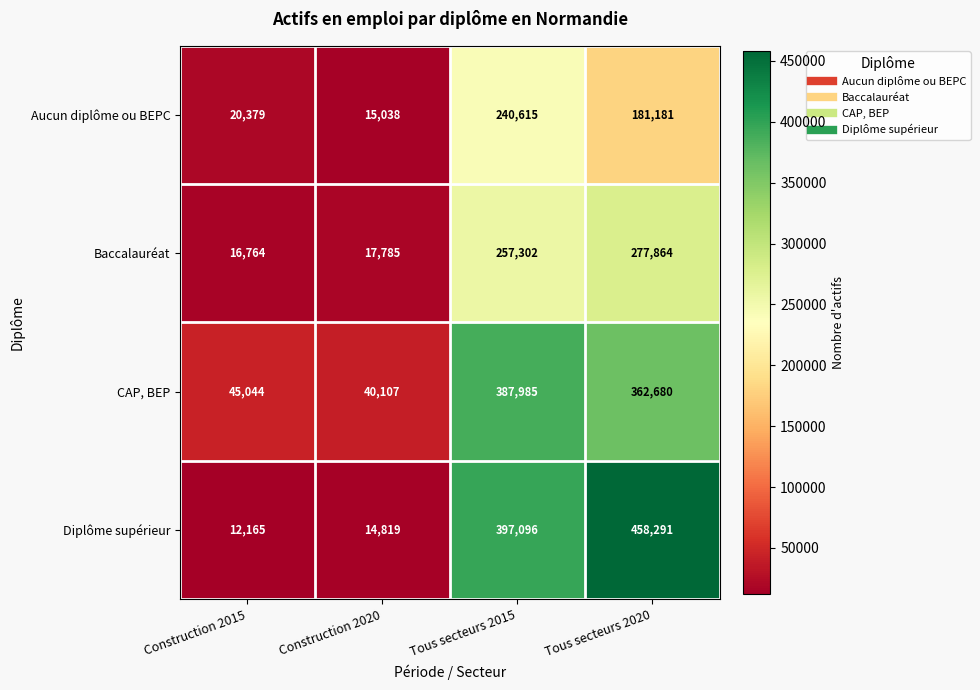

Rank the series at Construction 2020 from lowest to highest value.

Diplôme supérieur, Aucun diplôme ou BEPC, Baccalauréat, CAP, BEP